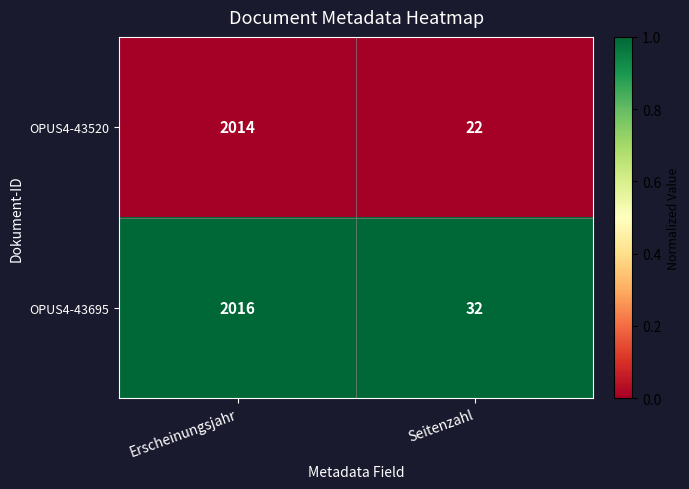

What is the difference between the maximum and minimum values in the OPUS4-43520 series?

1992